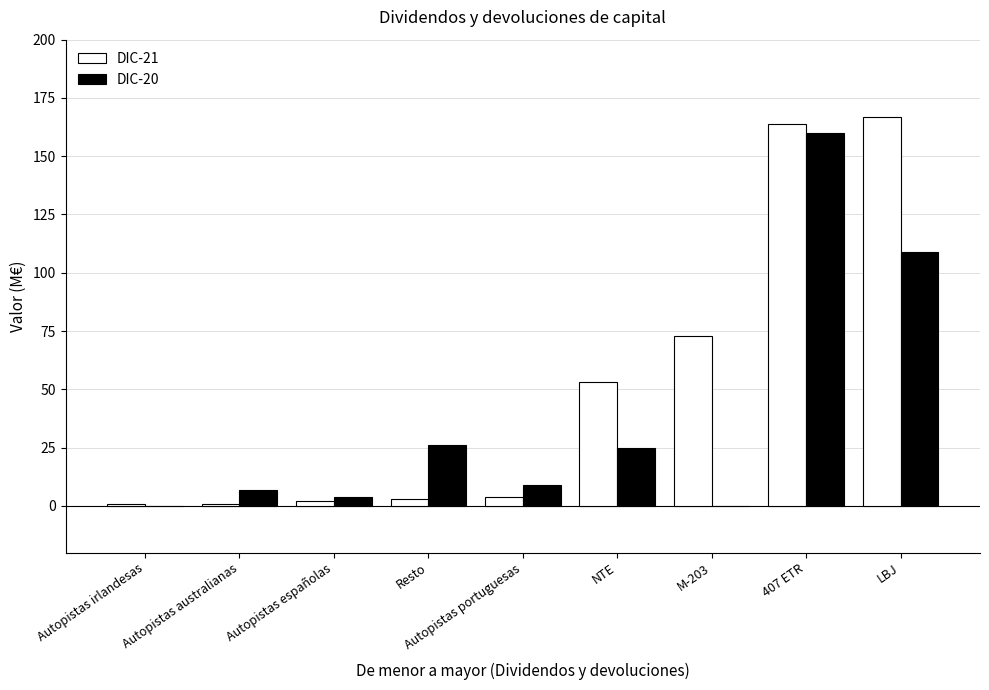

What is the difference between the DIC-20 values at Resto and Autopistas australianas?

19